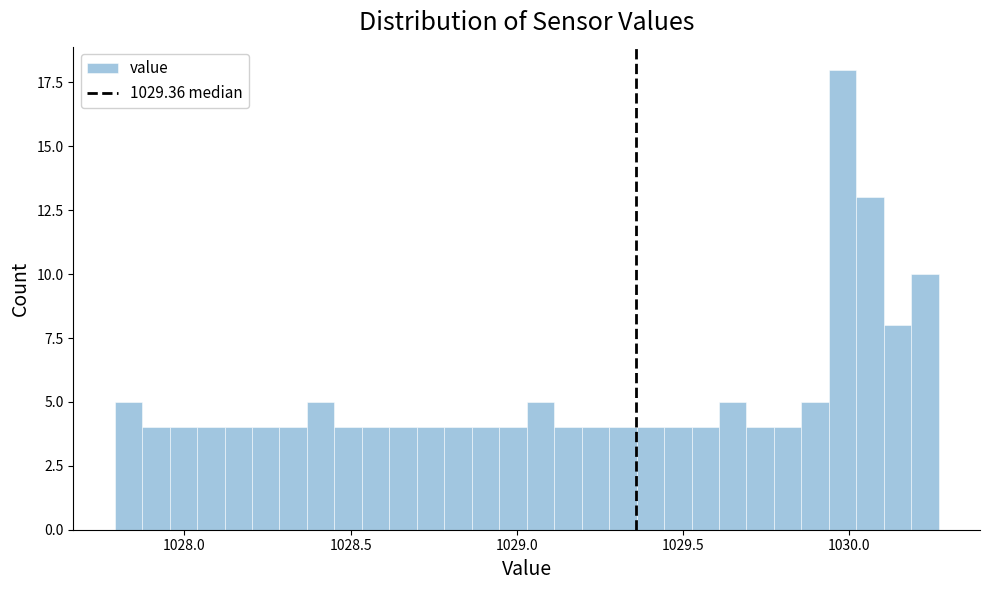

Read against the x-axis, roughly where is the centre of the tallest bar?

1030.00